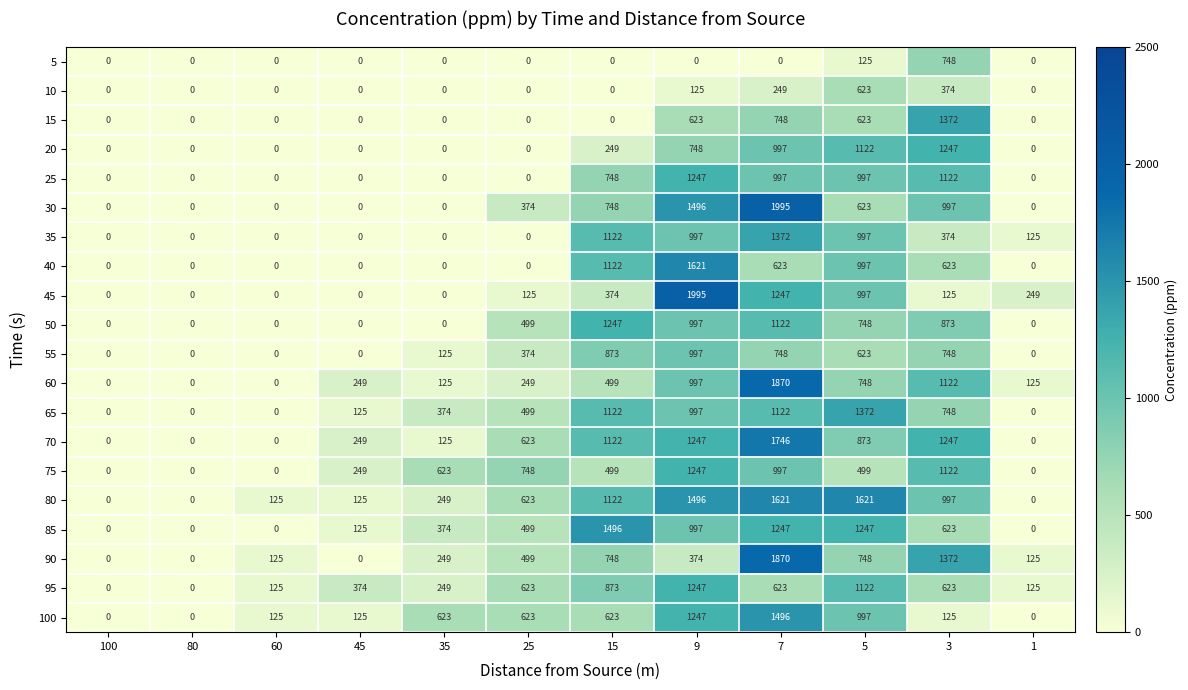

What is the average value of the 60 series?

499